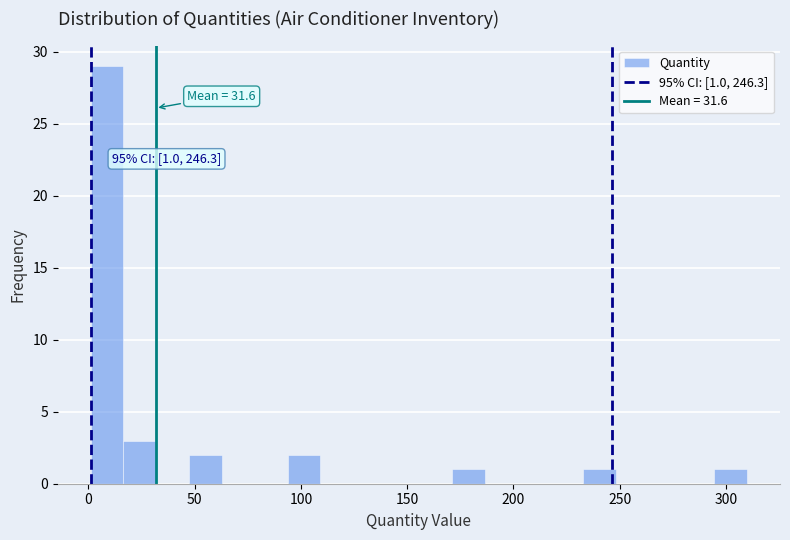

Read against the x-axis, roughly where is the centre of the tallest bar?

10